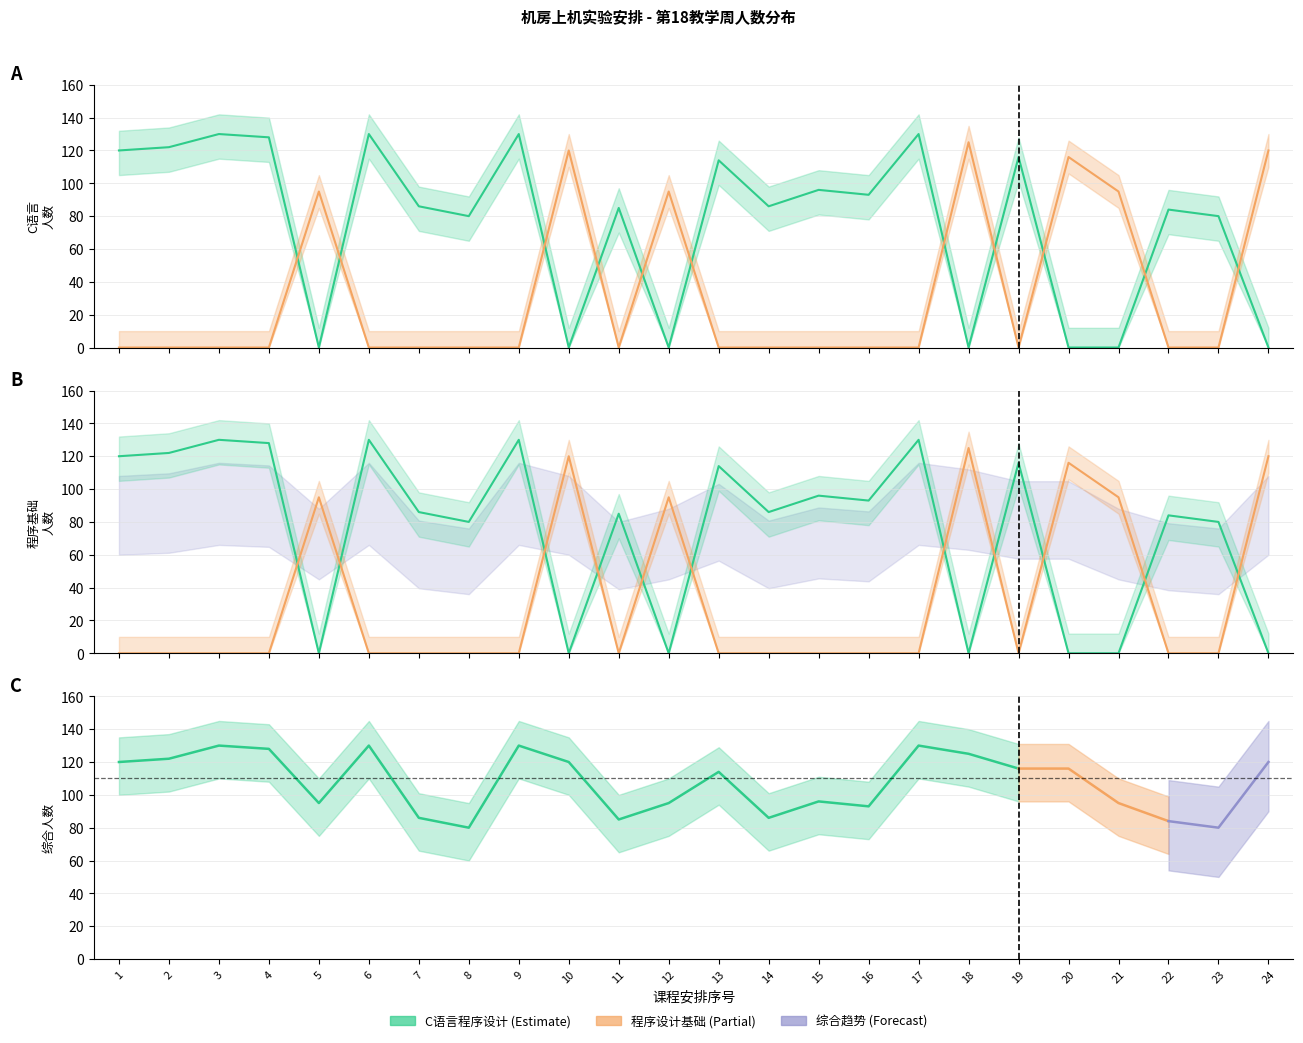

What is the value of the C语言程序设计 point at the 13th from the left?

114